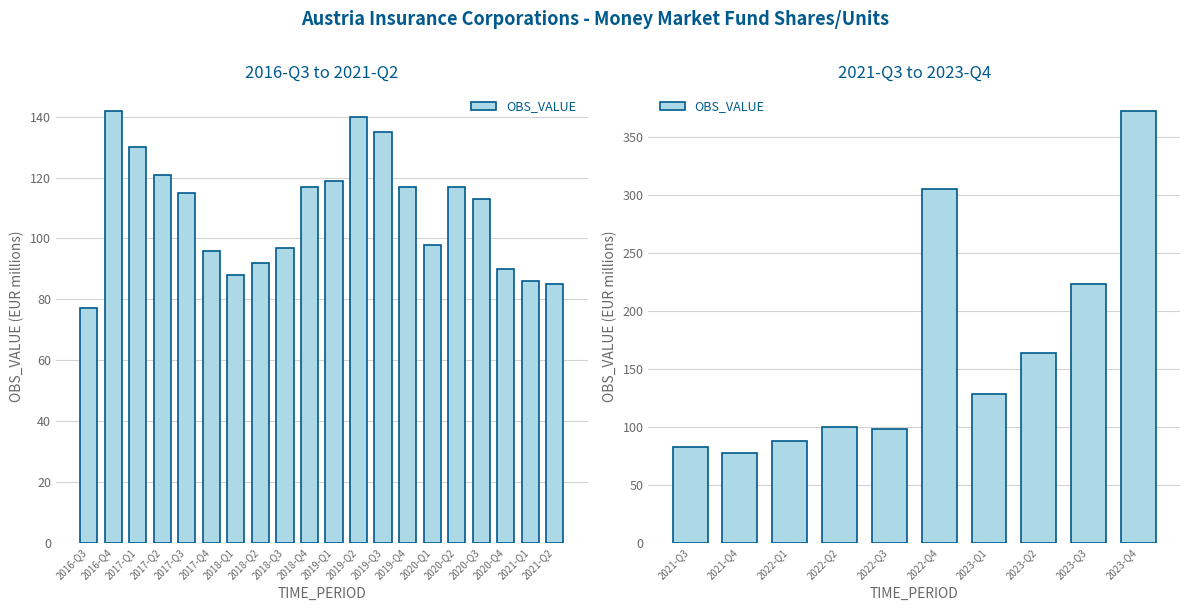

What is the difference between the maximum and minimum values?

296